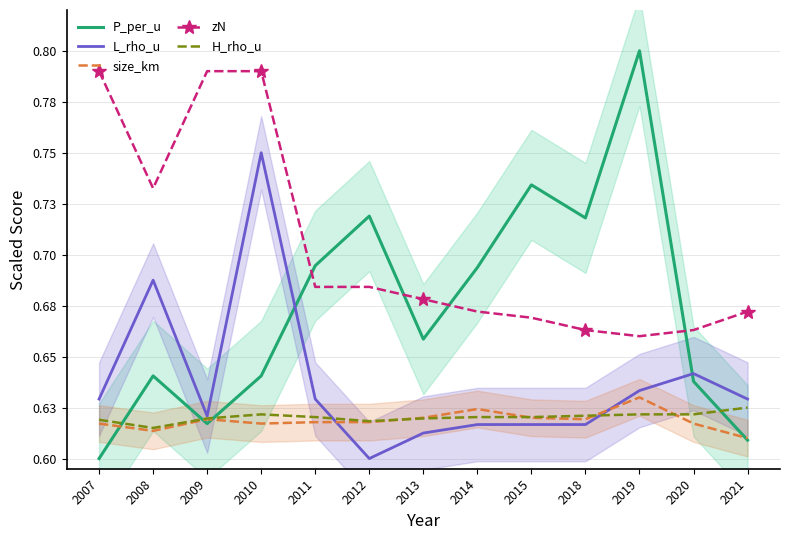

What is the value of the H_rho_u point at the 4th from the left?

0.6